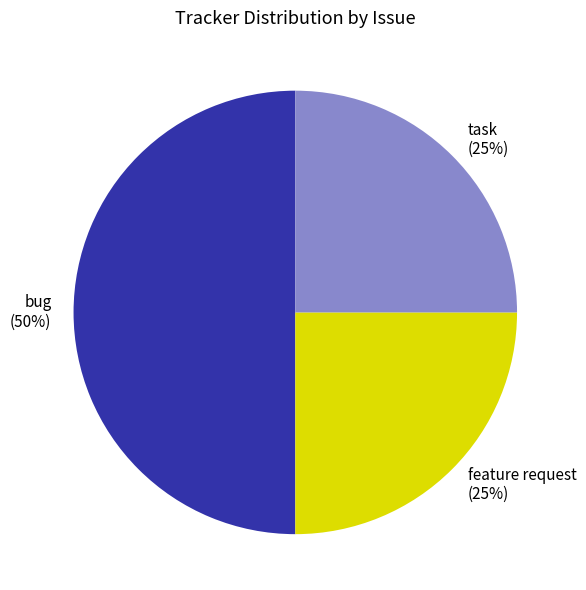

To the nearest percent, what is the difference between the bug and feature request slice percentages?

25%